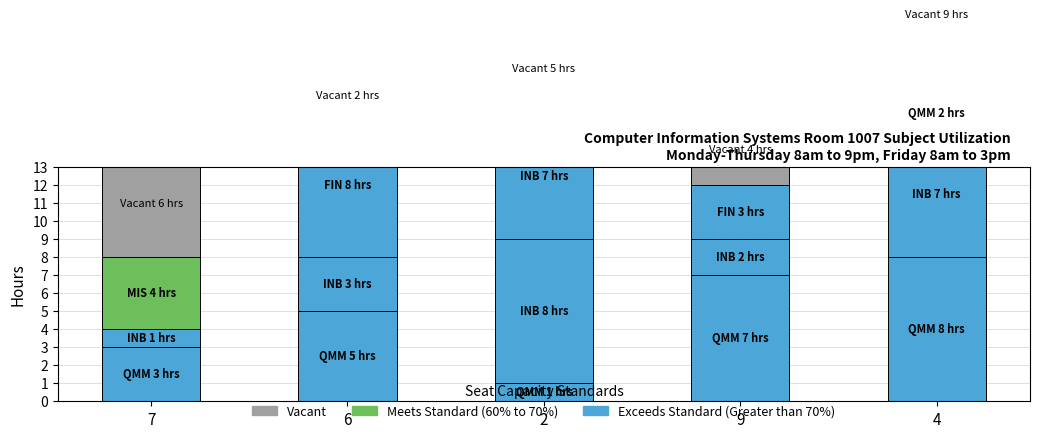

The value of Vacant at 6 is 3. True or false?

False